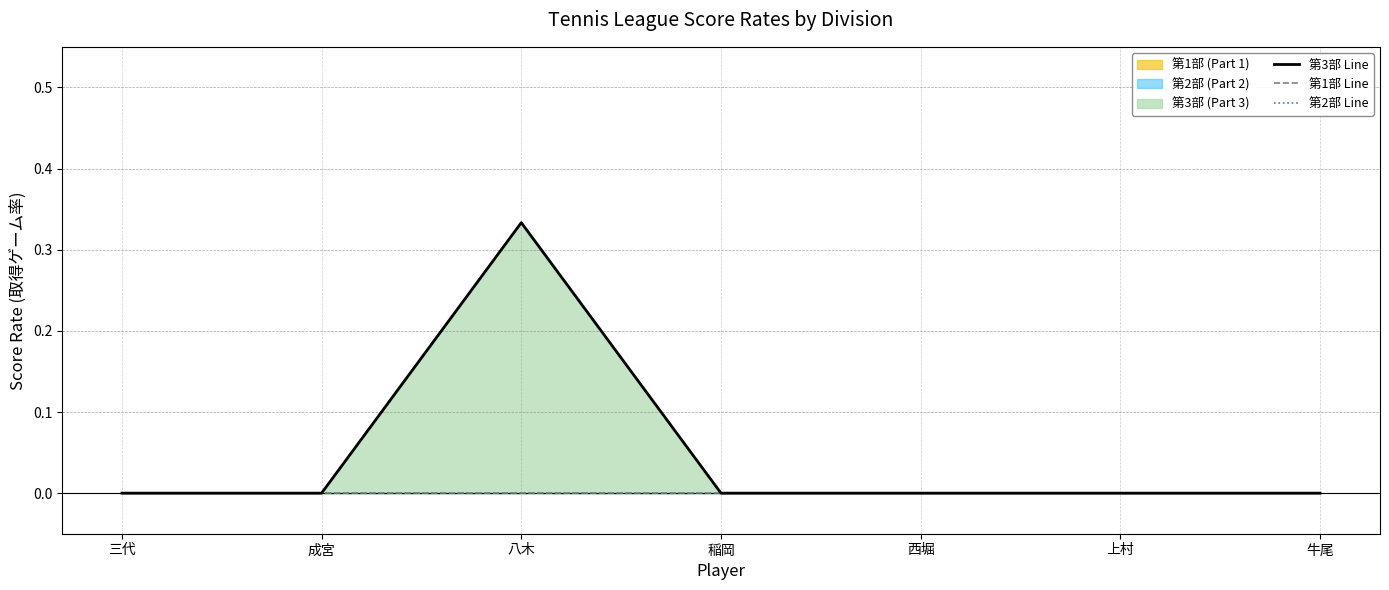

List the labels in order of 第2部 Line value, smallest first.

三代, 成宮, 八木, 稲岡, 西堀, 上村, 牛尾